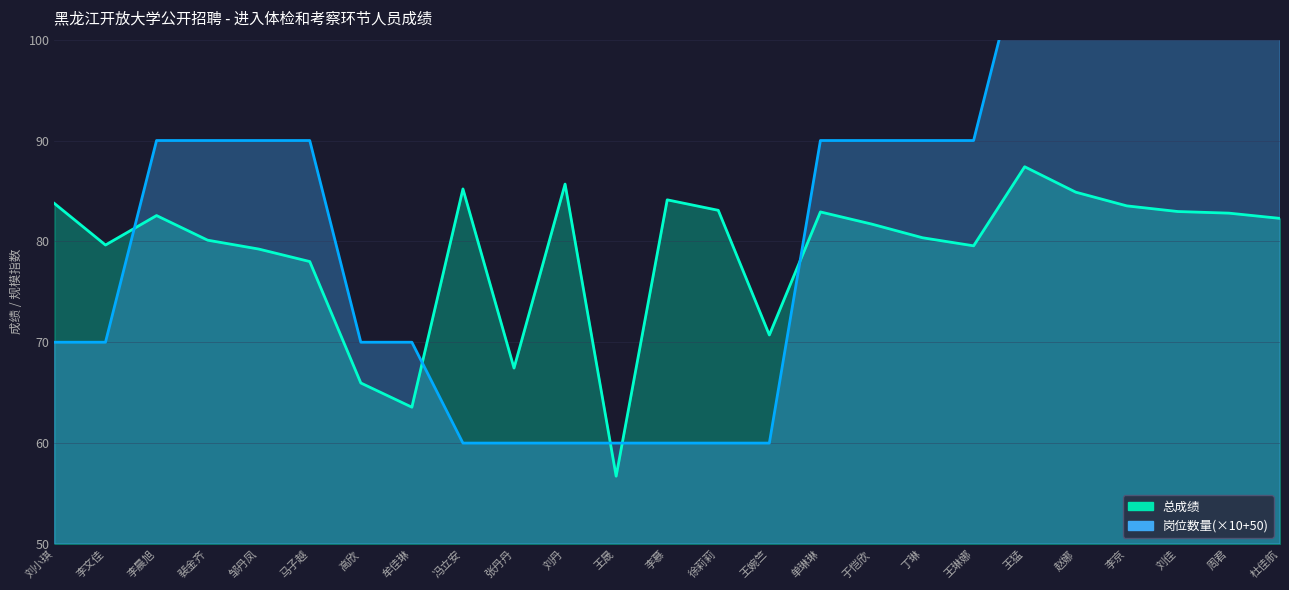

What is the smallest value displayed?

56.7